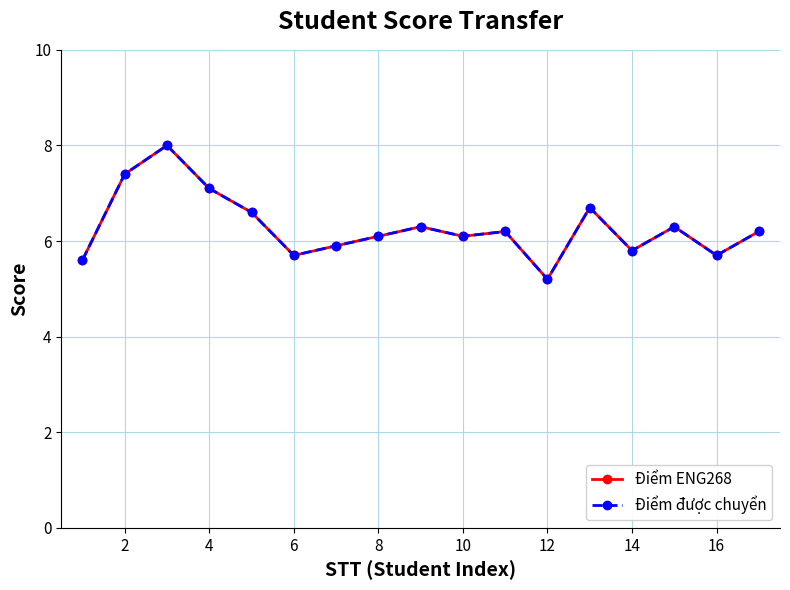

Which series has the largest range (max minus min)?

Điểm ENG268